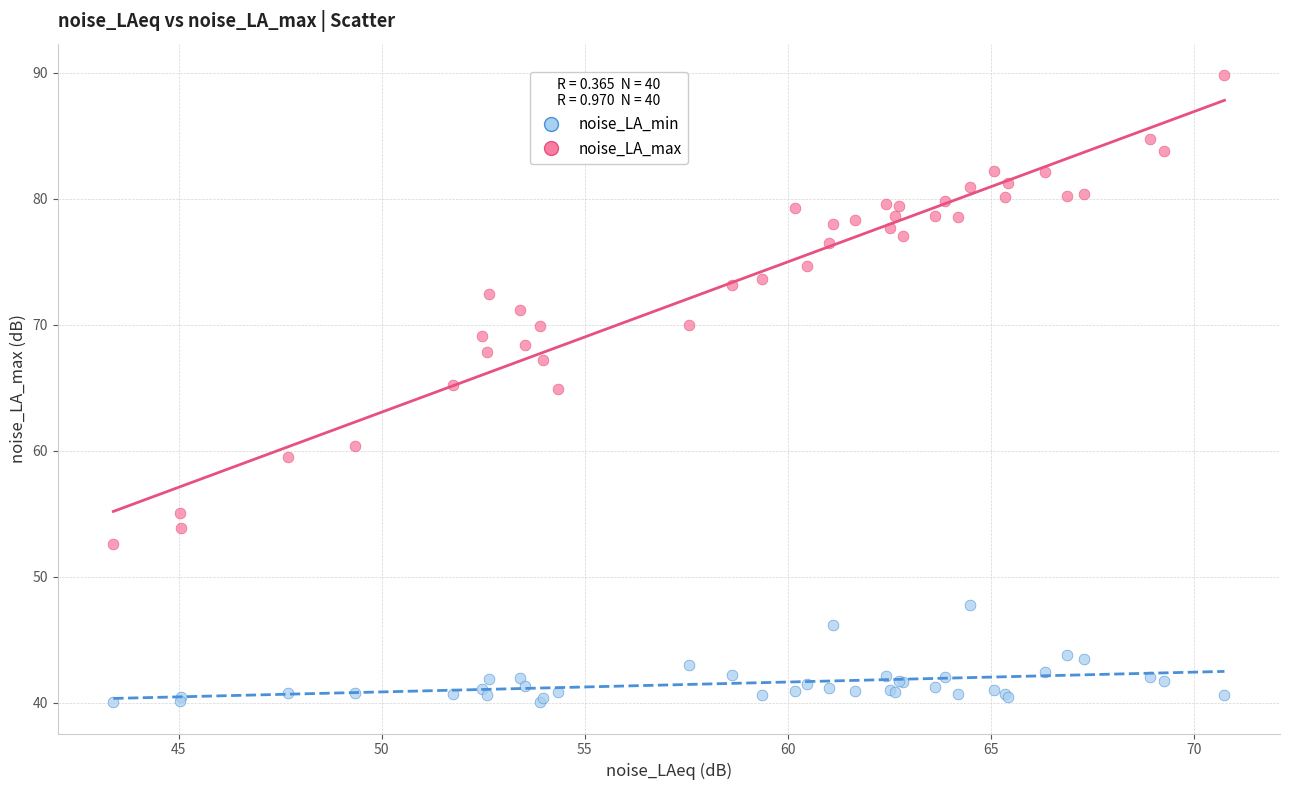

What is the X range (max minus min) for the scatter plot?

27.4